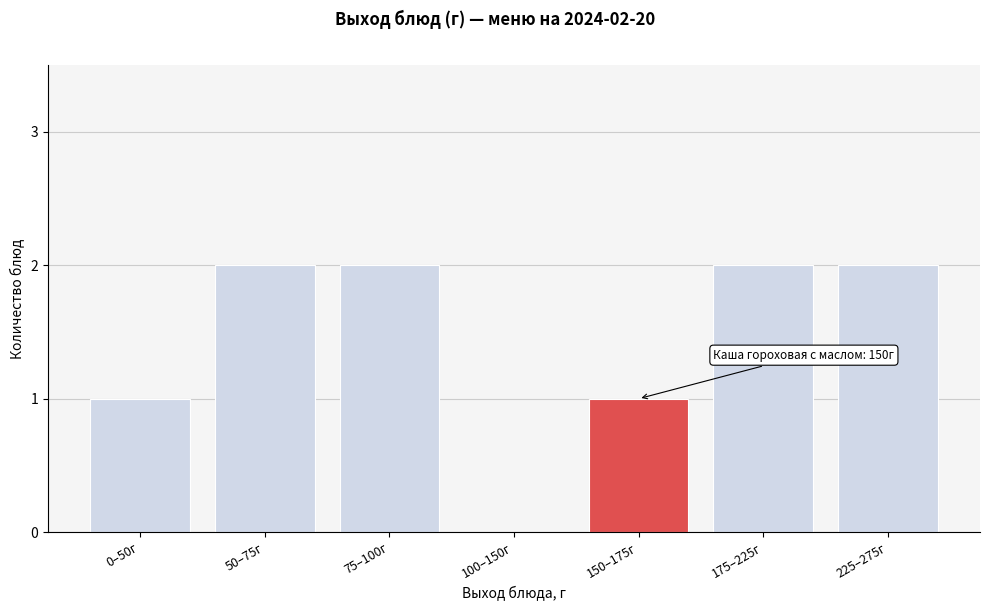

Reading left to right, what are all the values shown in this chart?

0–50г=1	50–75г=2	75–100г=2	100–150г=0	150–175г=1	175–225г=2	225–275г=2